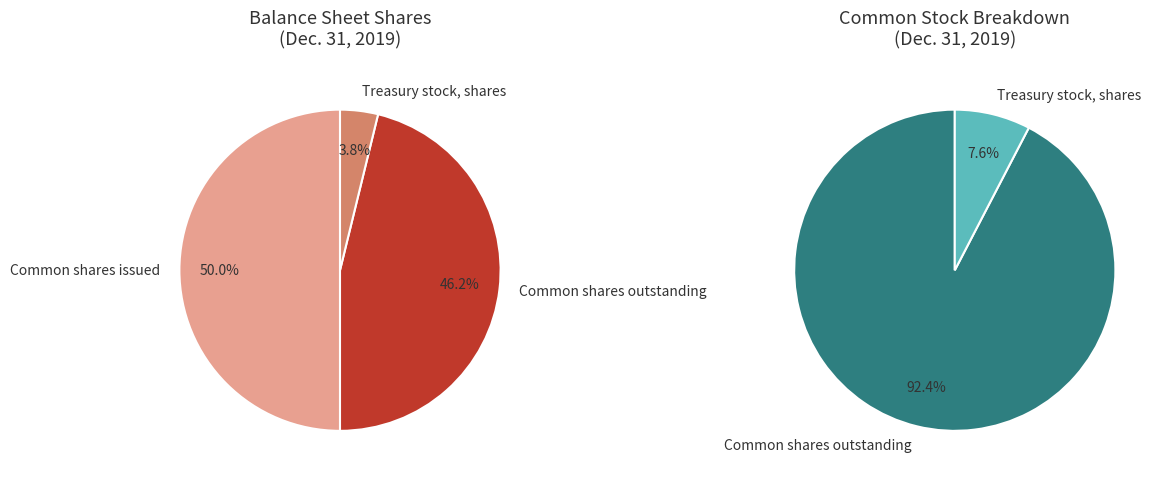

What is the ratio of the value at Common stock, shares outstanding to the value at Common stock, shares issued?

0.9